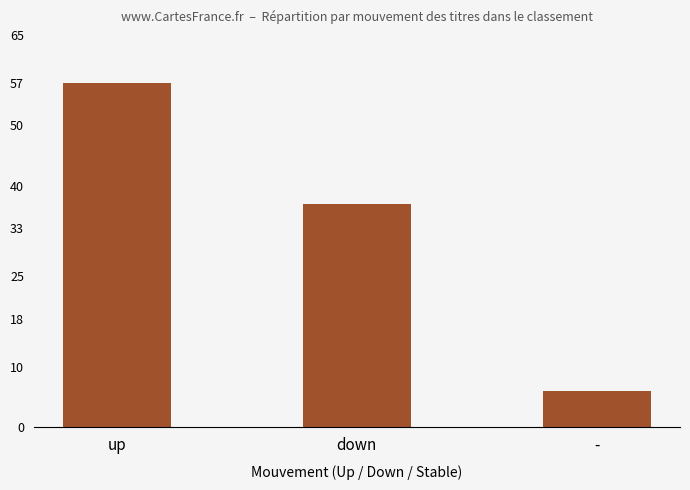

How many bars are there in total?

3